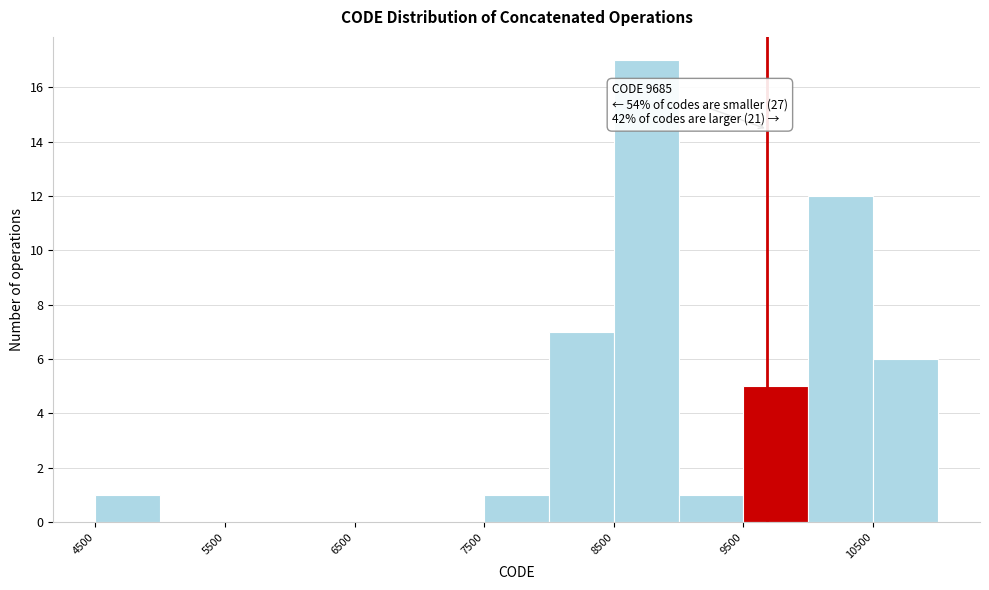

Over which range of the x-axis is the bar tallest?

8500 to 9000